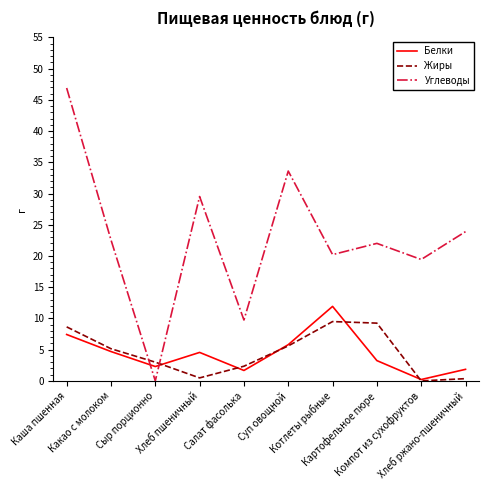

Rank the series by their maximum value, from highest to lowest.

Углеводы, Белки, Жиры